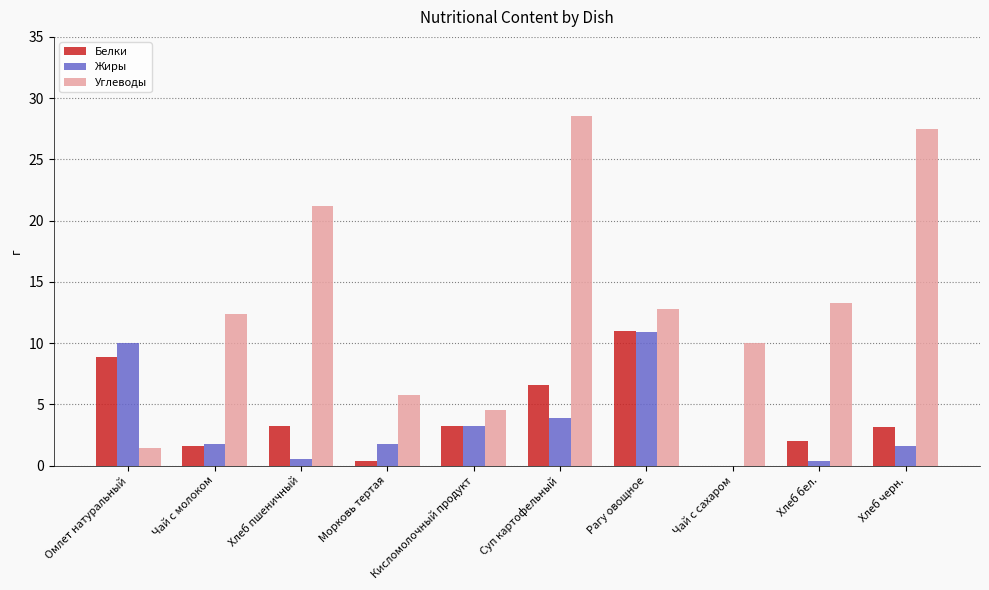

What is the maximum value shown in the chart?

28.6